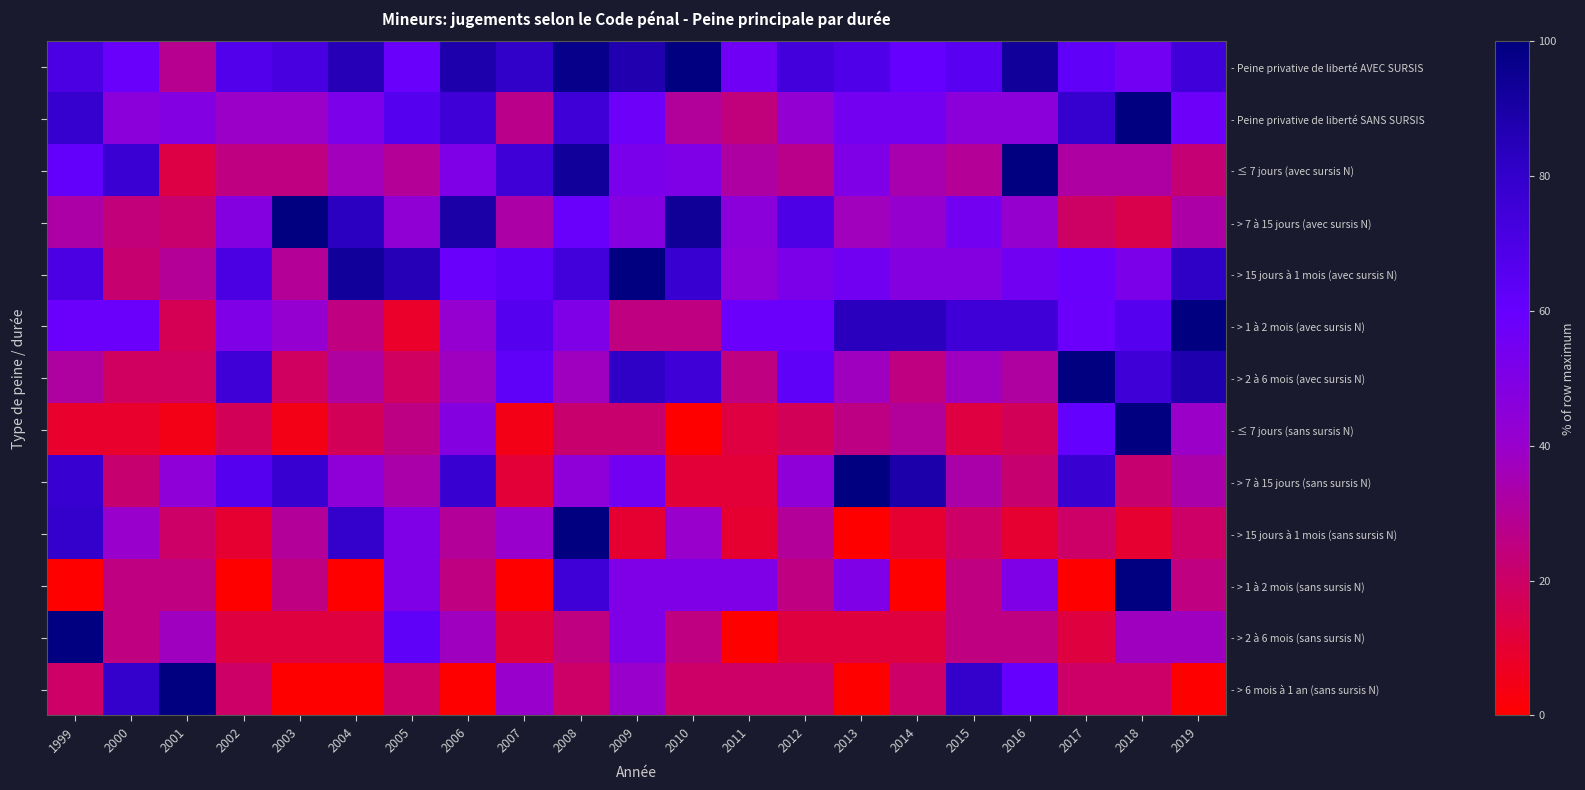

List the labels in order of - ≤ 7 jours (sans sursis N) value, largest first.

2018, 2017, 2006, 2019, 2014, 2005, 2013, 2008, 2009, 2002, 2004, 2012, 2016, 2011, 2015, 1999, 2000, 2001, 2003, 2007, 2010